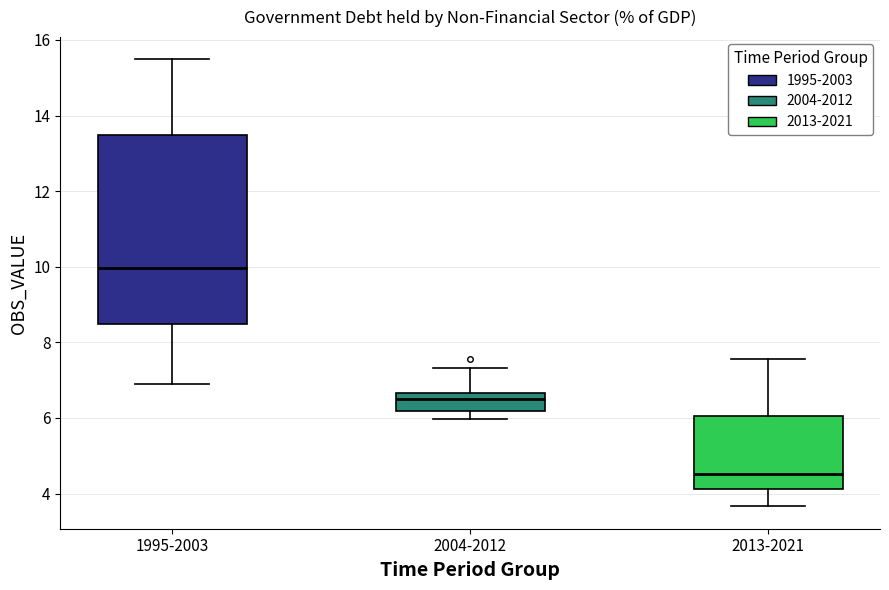

Reading left to right, read every box against the y-axis: the position of its median line, the range the box covers, and the ends of its whiskers. The values are not printed on the chart, so give them approximately, as read against the axis.

1995-2003: median 10.0, box 8.4 to 13.4, whiskers 7.0 to 15.4
2004-2012: median 6.4, box 6.2 to 6.6, whiskers 6.0 to 7.4
2013-2021: median 4.6, box 4.2 to 6.0, whiskers 3.6 to 7.6